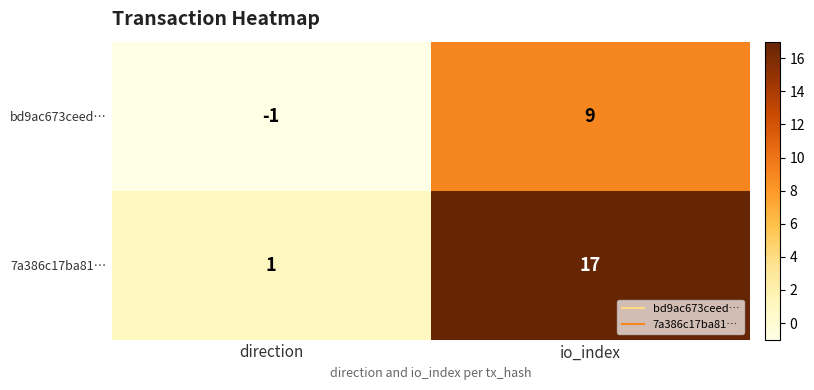

What is the sum of all 7a386c17ba81… values?

18